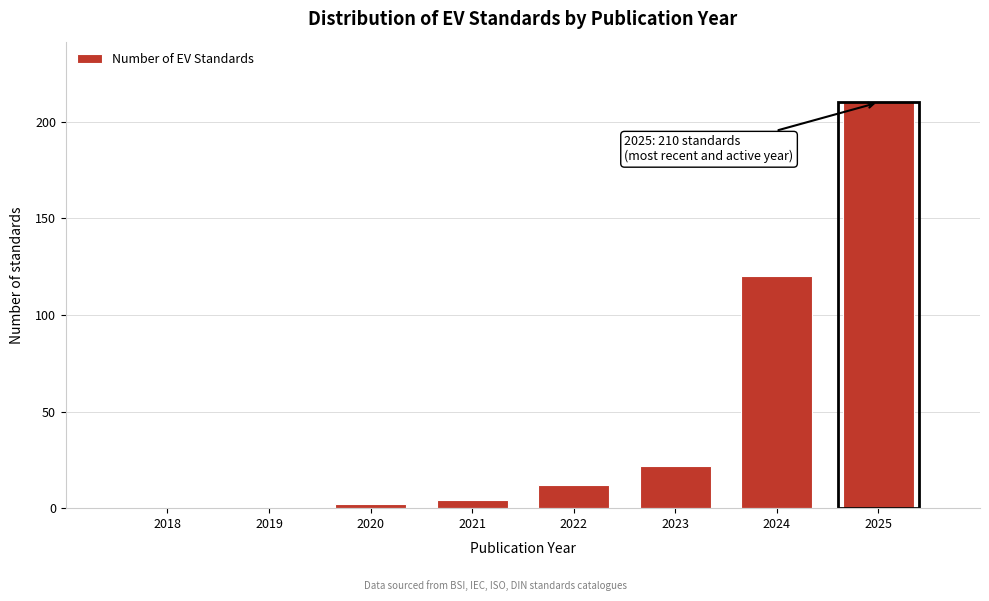

Reading right to left, list all the values displayed in this chart.

2025=210	2024=120	2023=22	2022=12	2021=4	2020=2	2019=0	2018=0